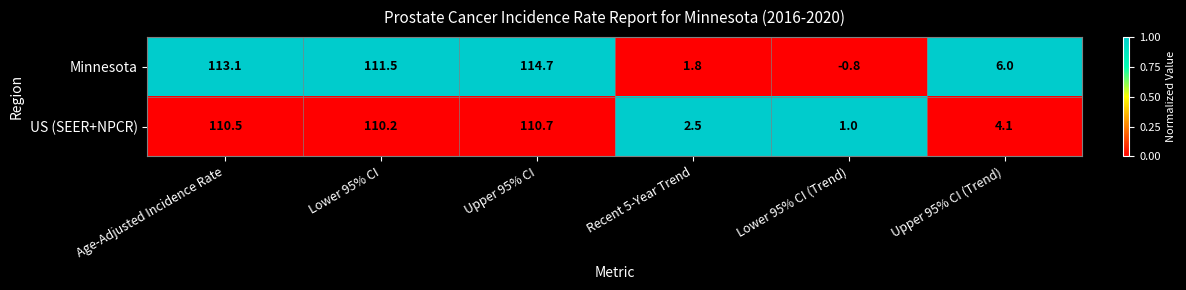

Count the number of categories in the chart.

6